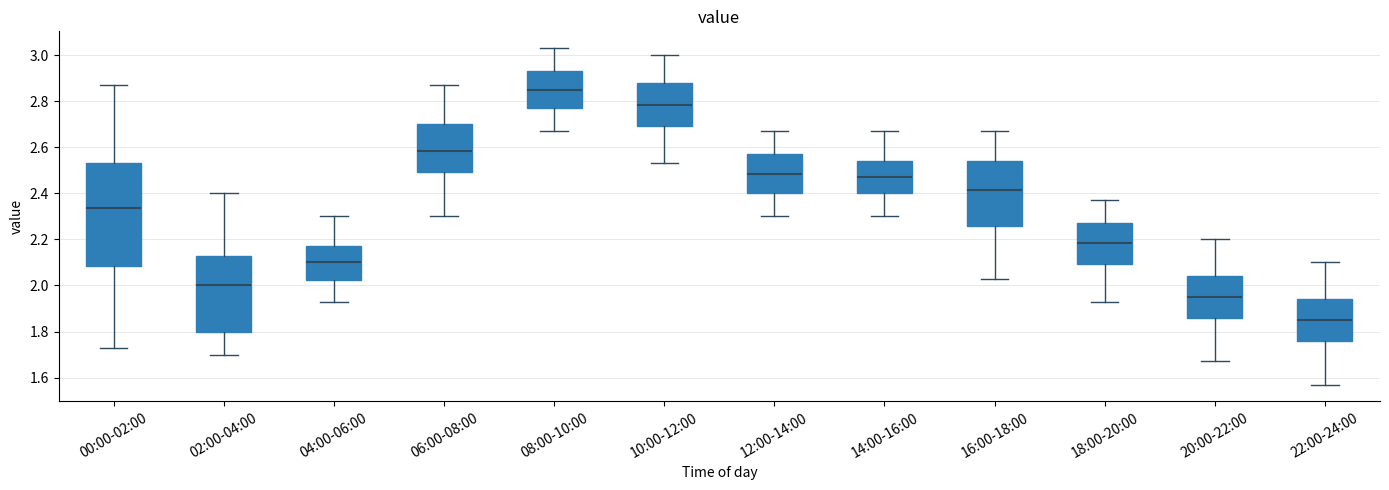

Where is the upper edge of the box for 16:00-18:00 on the y-axis? The values are not printed on the chart, so give them approximately, as read against the axis.

2.54